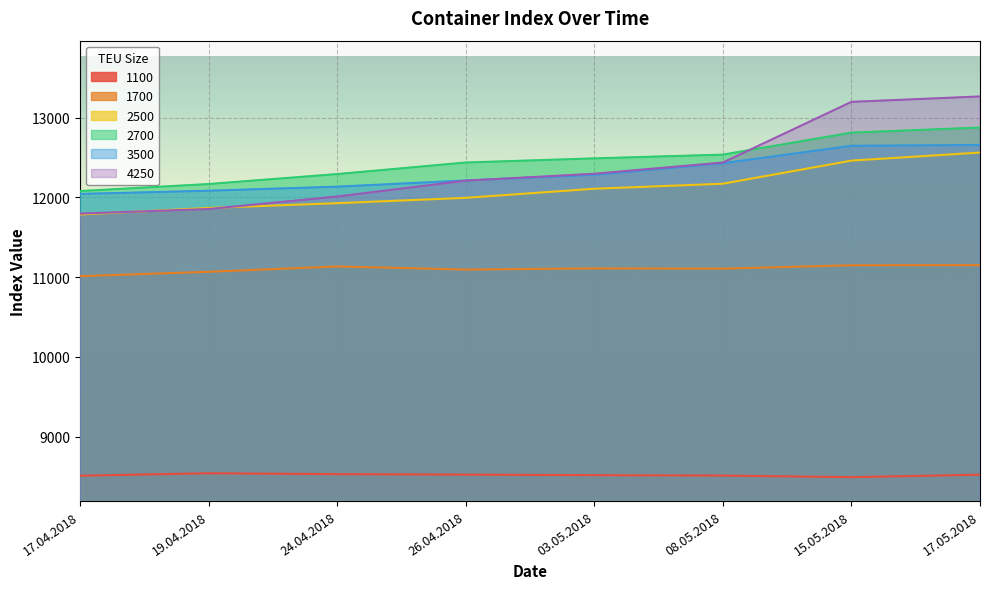

True or false: 1100 and 4250 intersect in this chart.

False